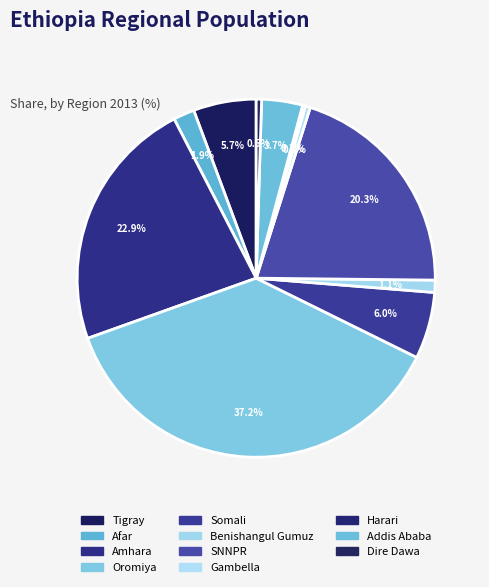

True or false: SNNPR accounts for 20% of the total.

True